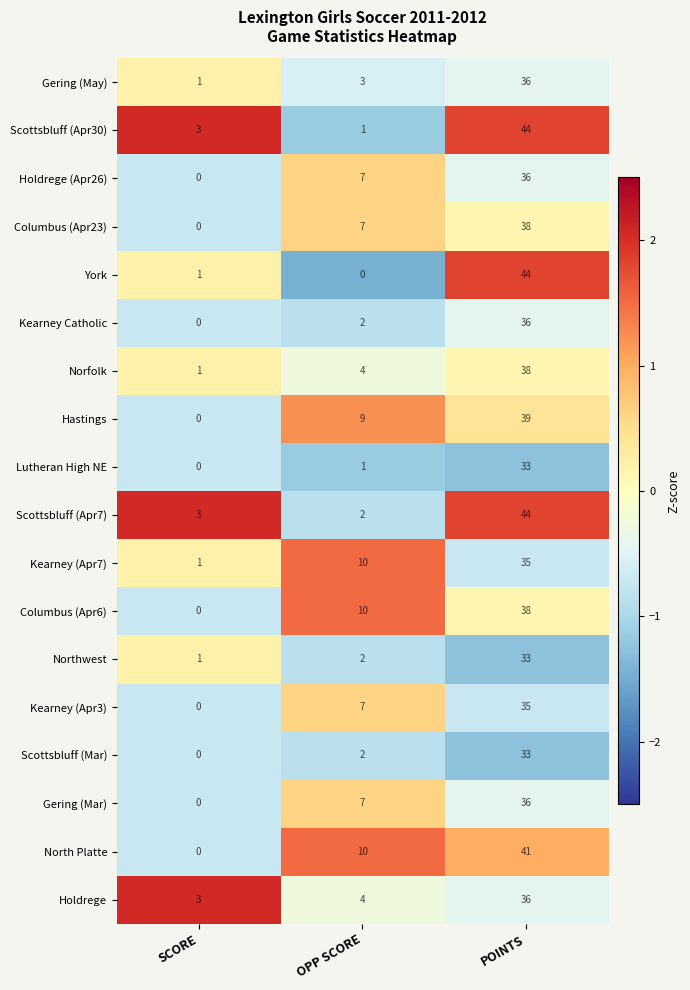

Where is Holdrege nearest to the value 19?

OPP SCORE